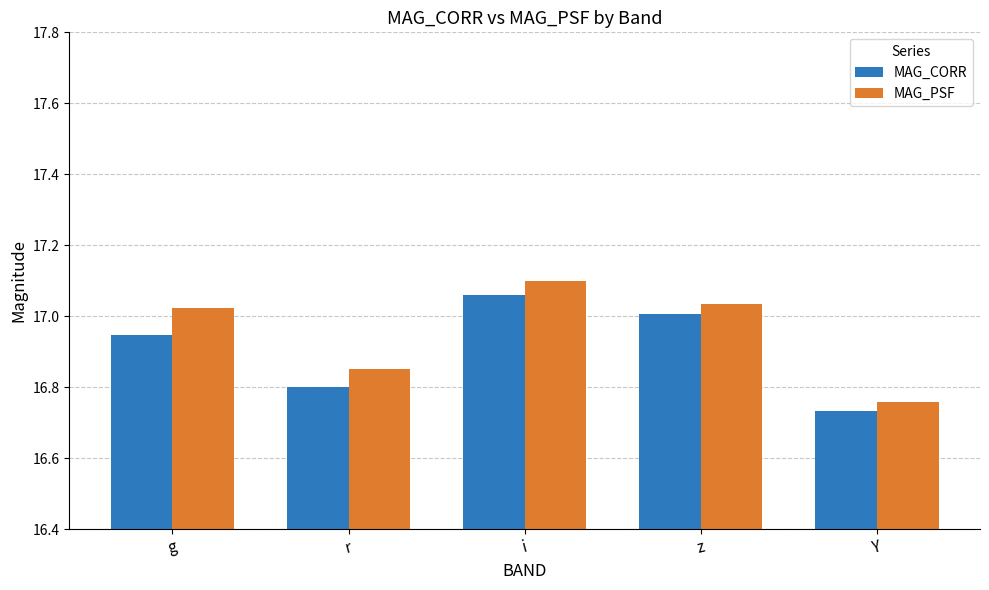

Where does the MAG_PSF series first go above 17?

g